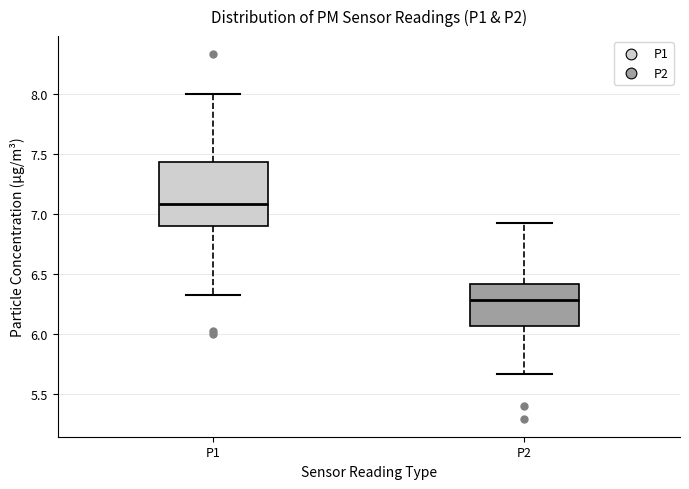

Reading left to right, transcribe this box plot: for each box, give where its median line is, the range the box spans, and where its two whiskers end, as read against the y-axis. The values are not printed on the chart, so give them approximately, as read against the axis.

P1: median 7.10, box 6.90 to 7.45, whiskers 6.35 to 8.00
P2: median 6.30, box 6.05 to 6.40, whiskers 5.65 to 6.95